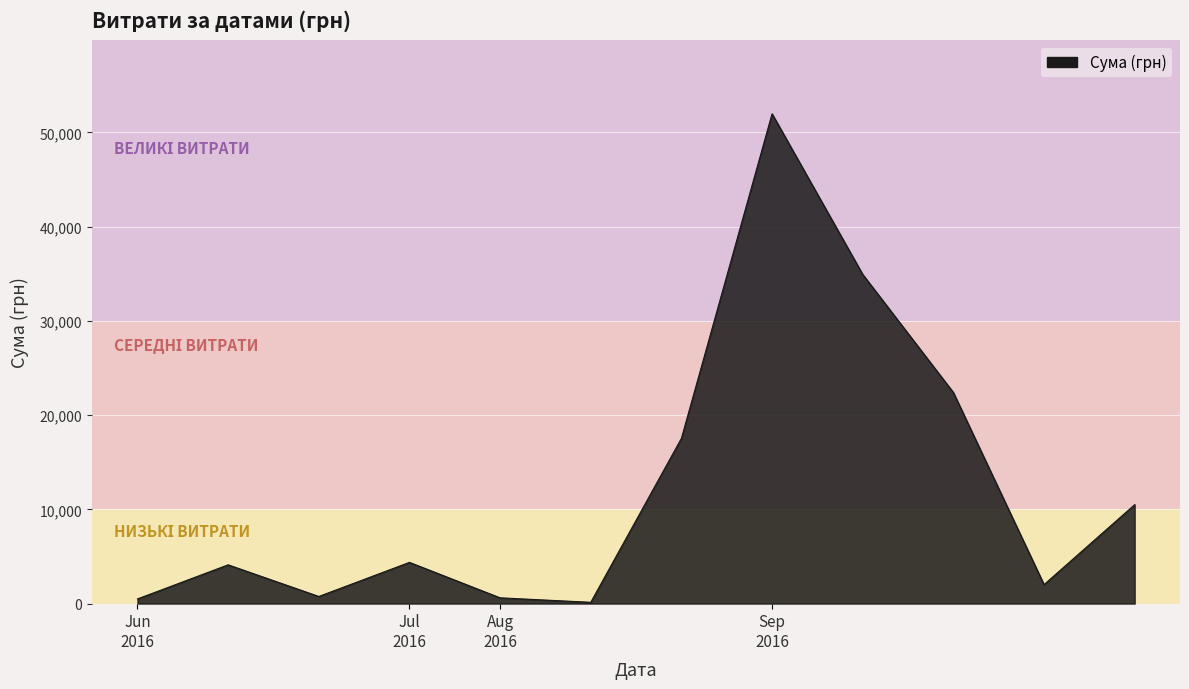

What is the difference between the maximum and minimum values?

51845.0